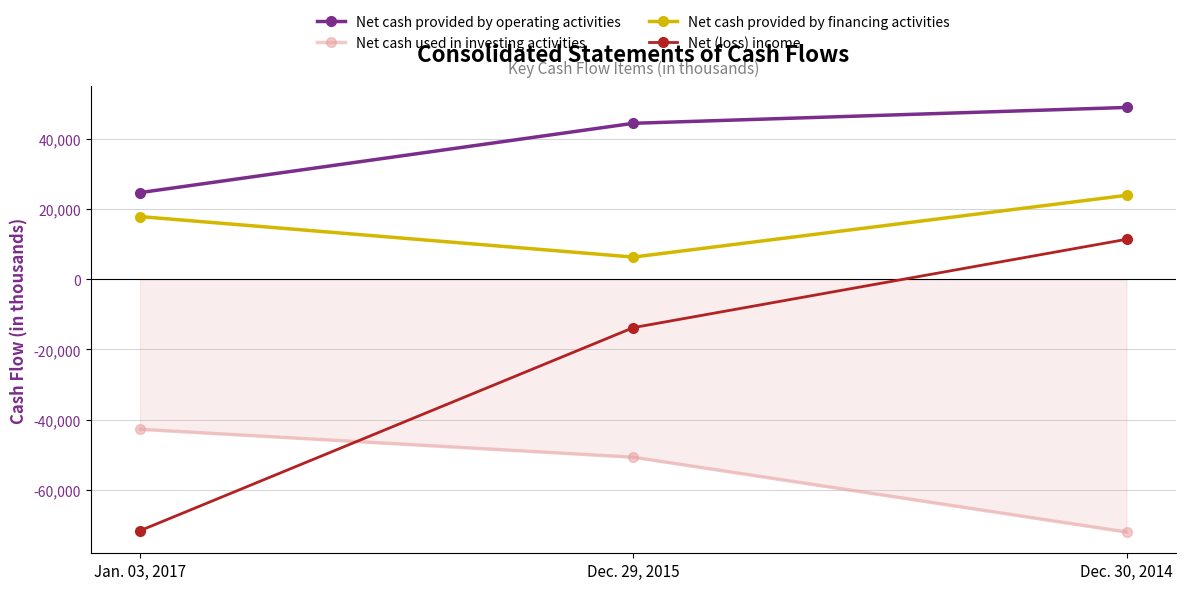

How many lines are shown in the chart?

4